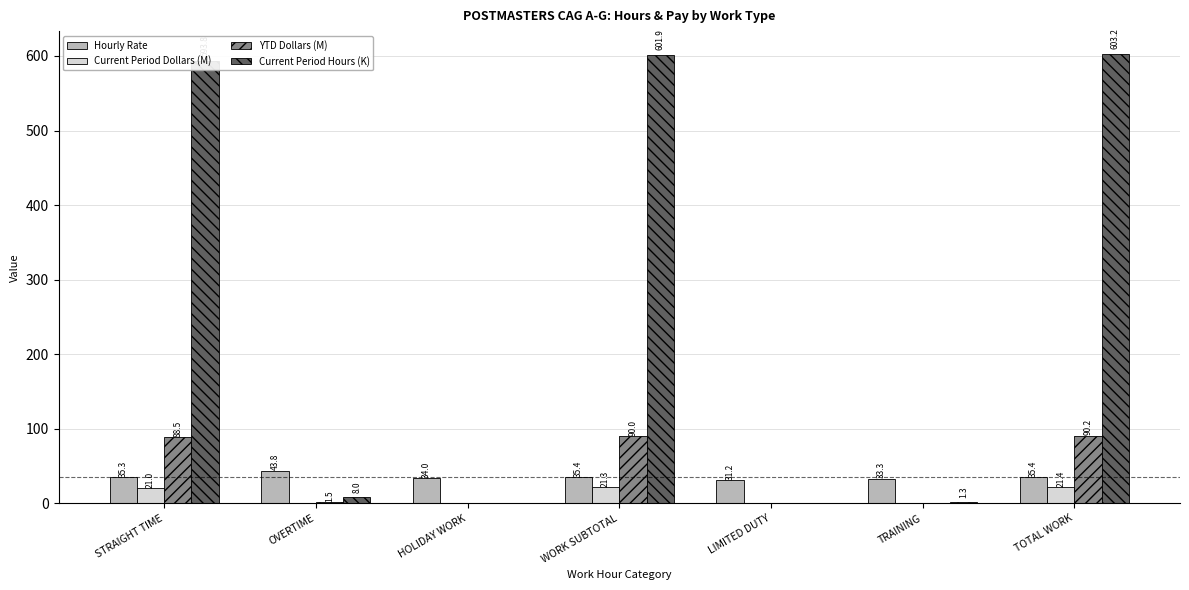

Which series changed the most between WORK SUBTOTAL and LIMITED DUTY?

Current Period Hours (K)